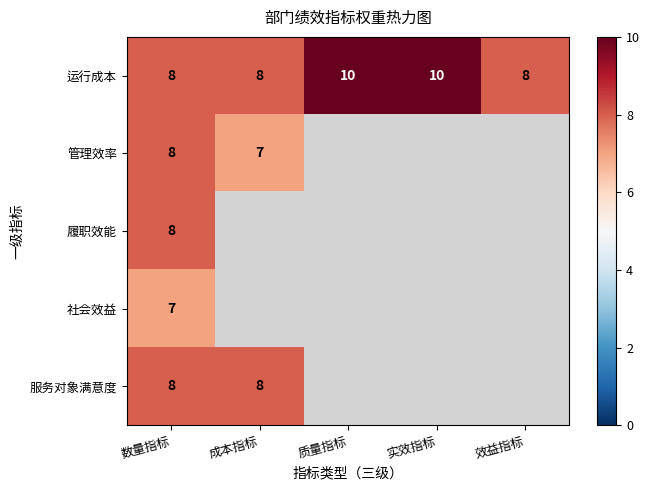

The value of 运行成本 at 实效指标 is 10. True or false?

True